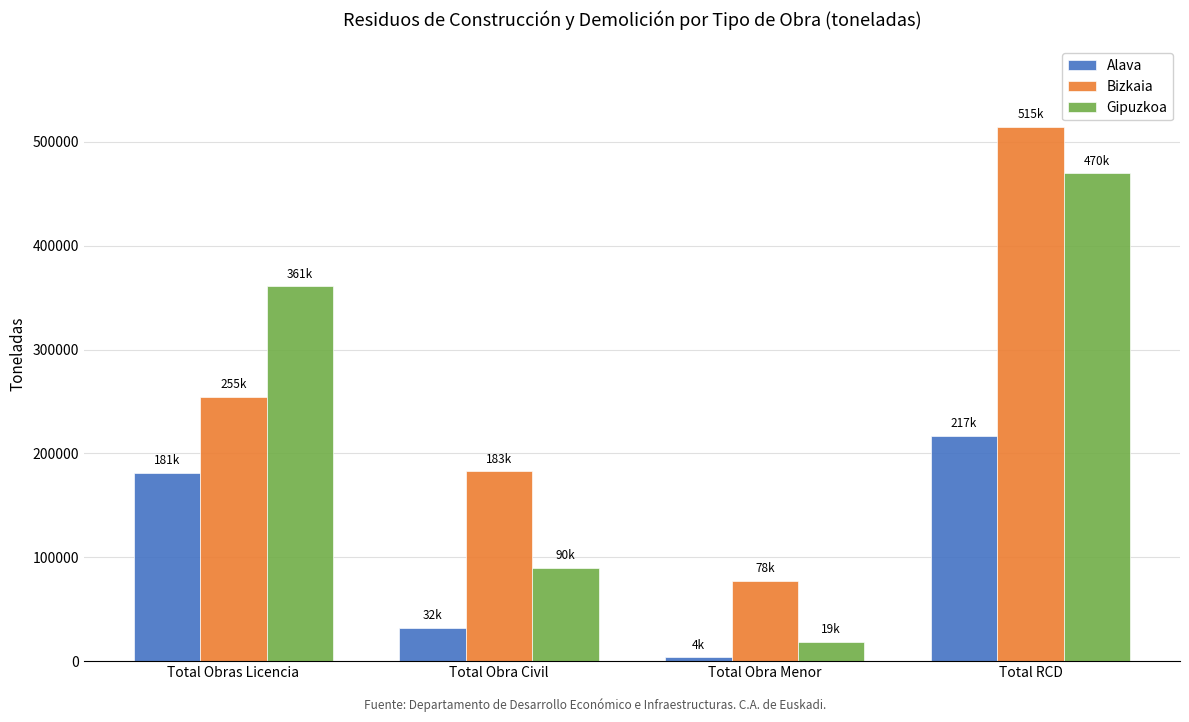

At which label does Gipuzkoa reach its peak?

Total RCD